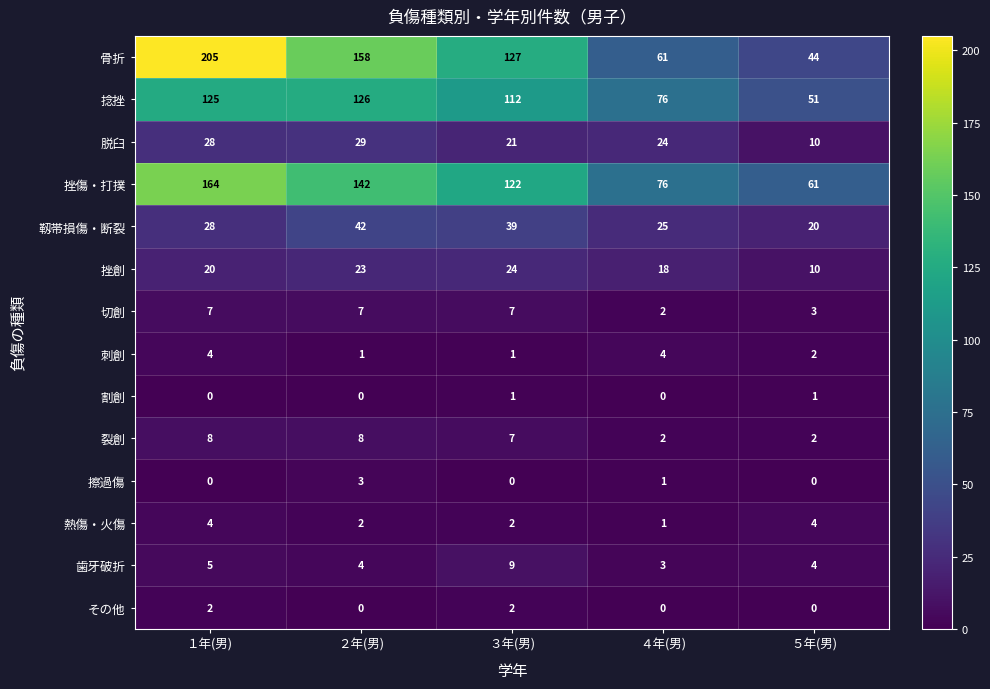

At which category is the sum across all series the highest?

１年(男)